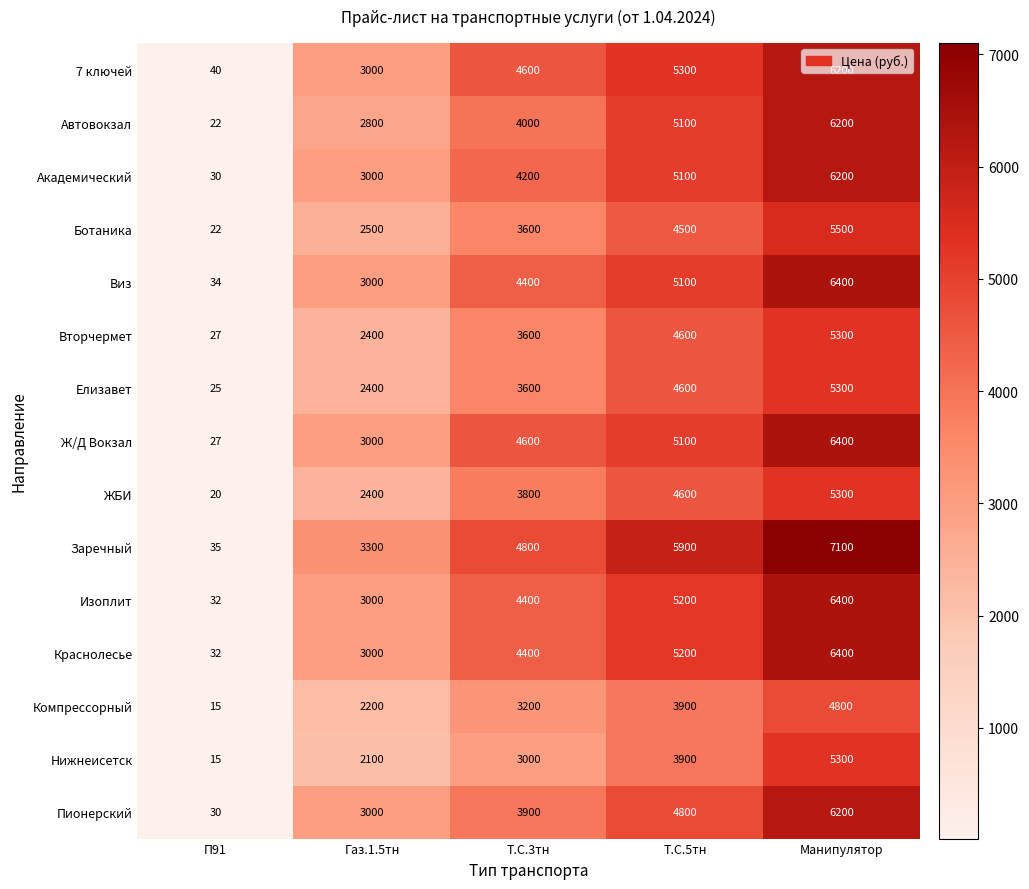

Rank the categories by Виз value from lowest to highest.

П91, Газ.1.5тн, Т.С.3тн, Т.С.5тн, Манипулятор